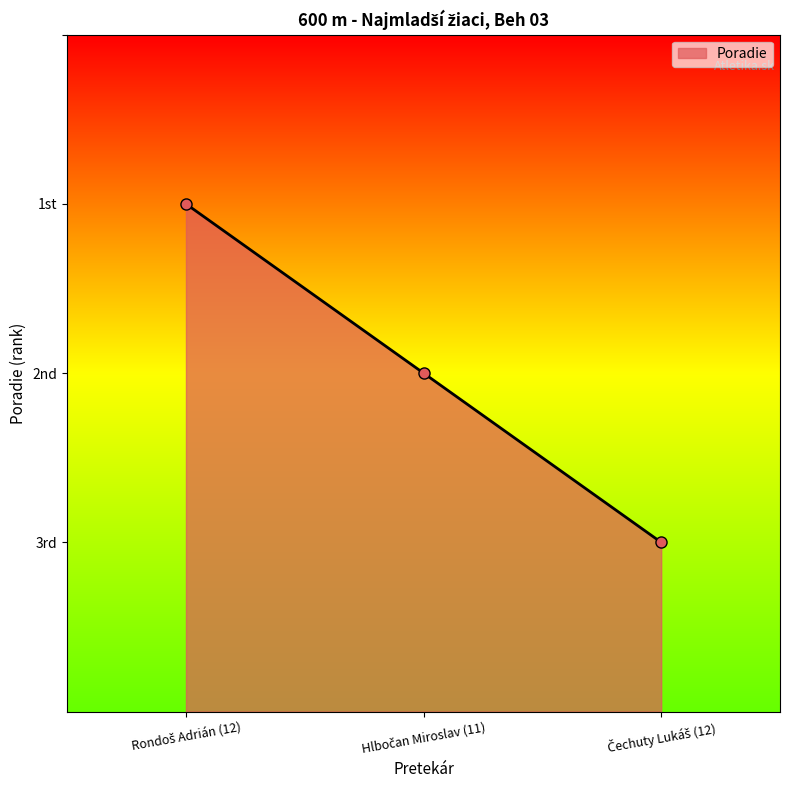

Is this an area chart (filled region under the line)?

Yes